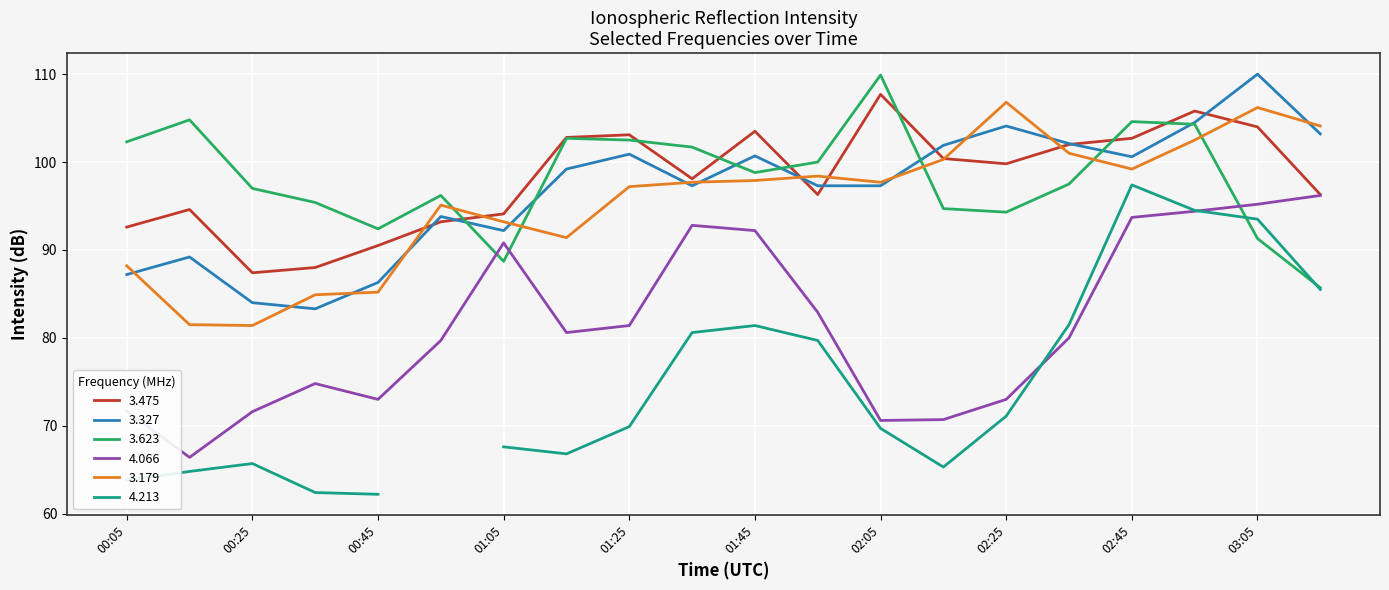

What is the minimum value for 3.179?

81.4